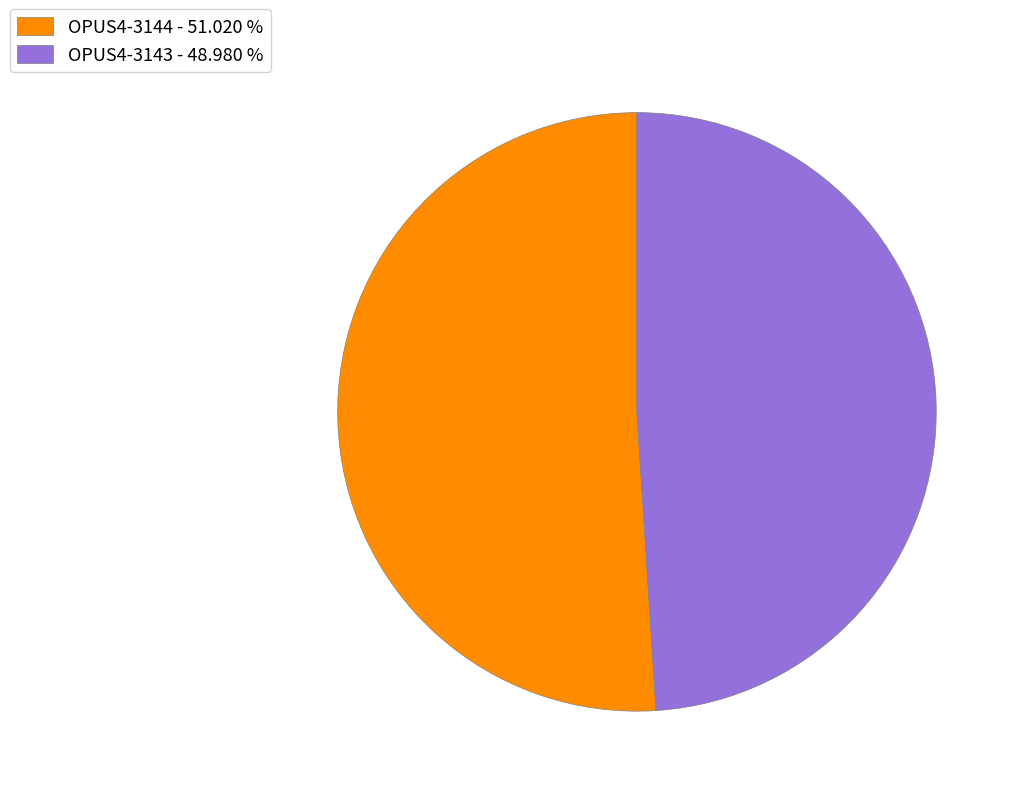

Is there a majority slice in this chart?

Yes